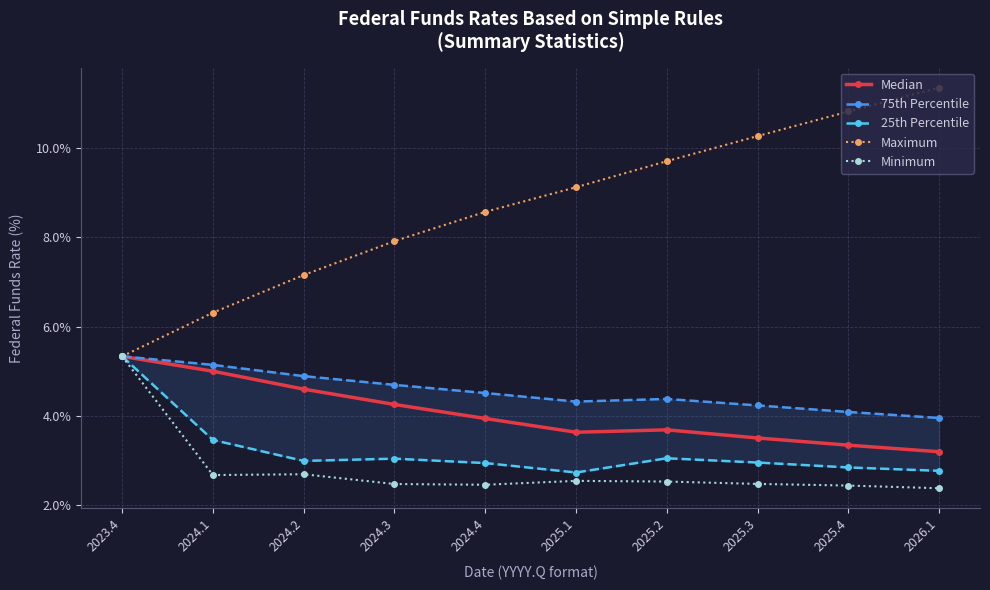

Where is 25th Percentile nearest to the value 4?

2024.1